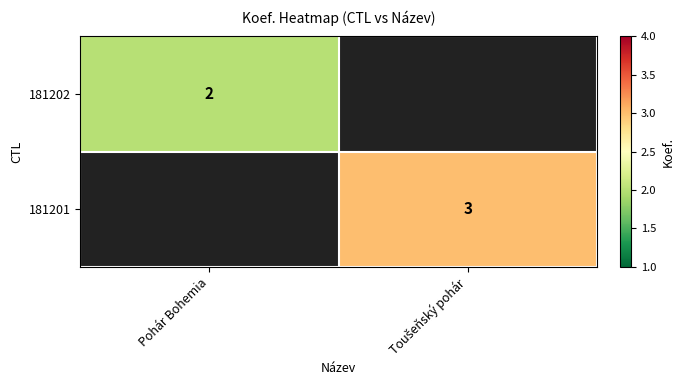

Which category has the lowest value across all series?

Pohár Bohemia